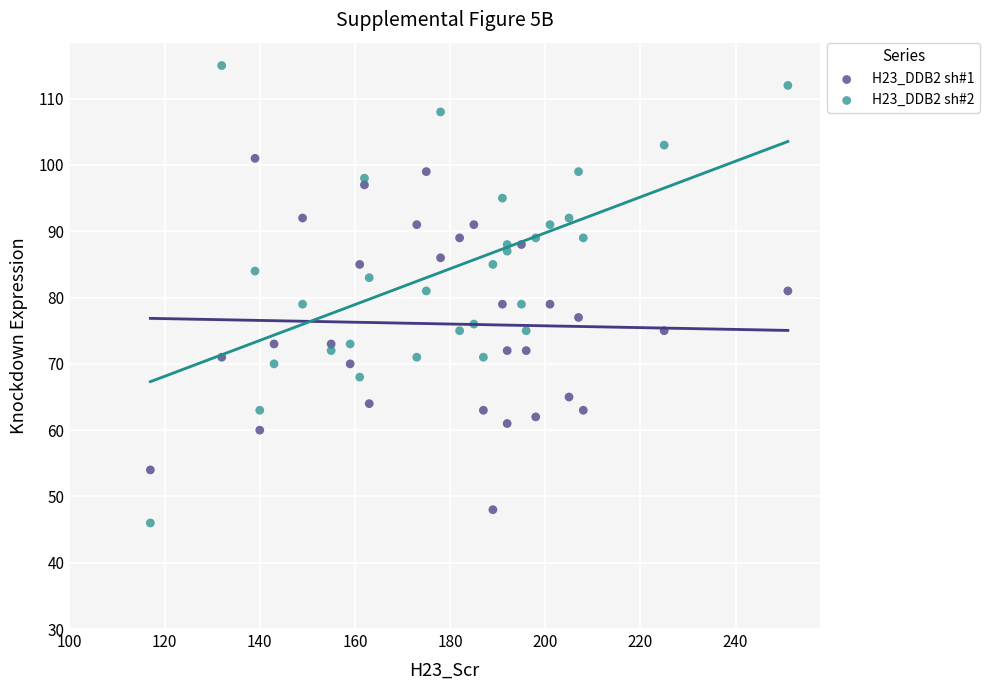

Which series contains the highest Y value?

H23_DDB2 sh#2